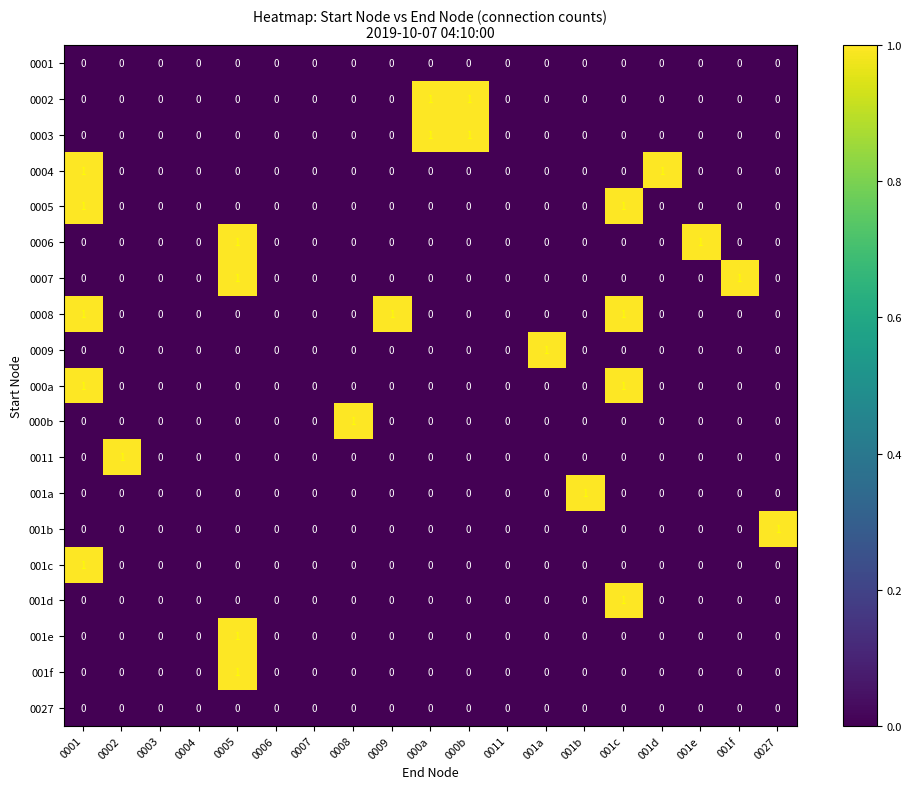

What is the total value across all series at 000b?

2